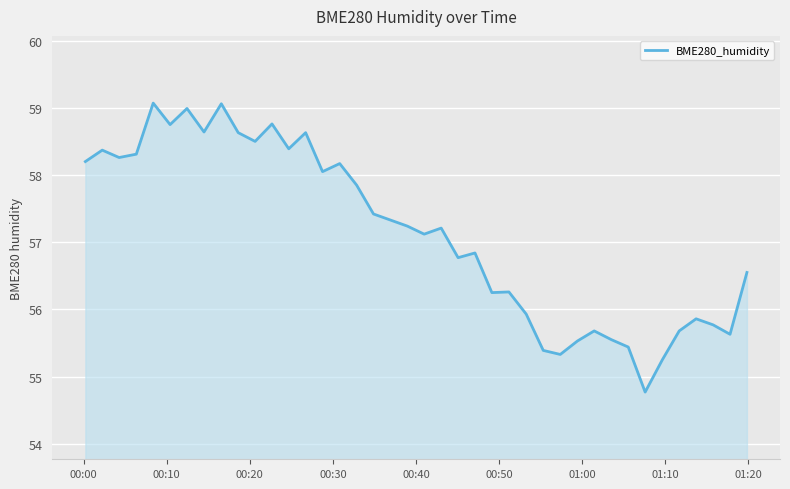

What is the difference between the maximum and minimum values?

4.3